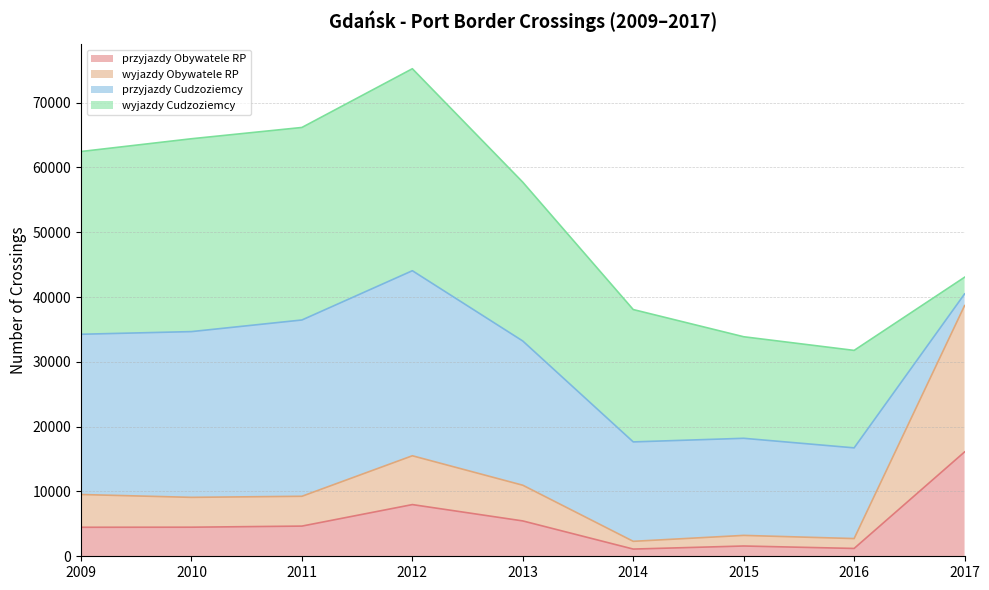

At which category does Gdańsk - Port przyjazdy Obywatele RP reach its first local valley?

2014